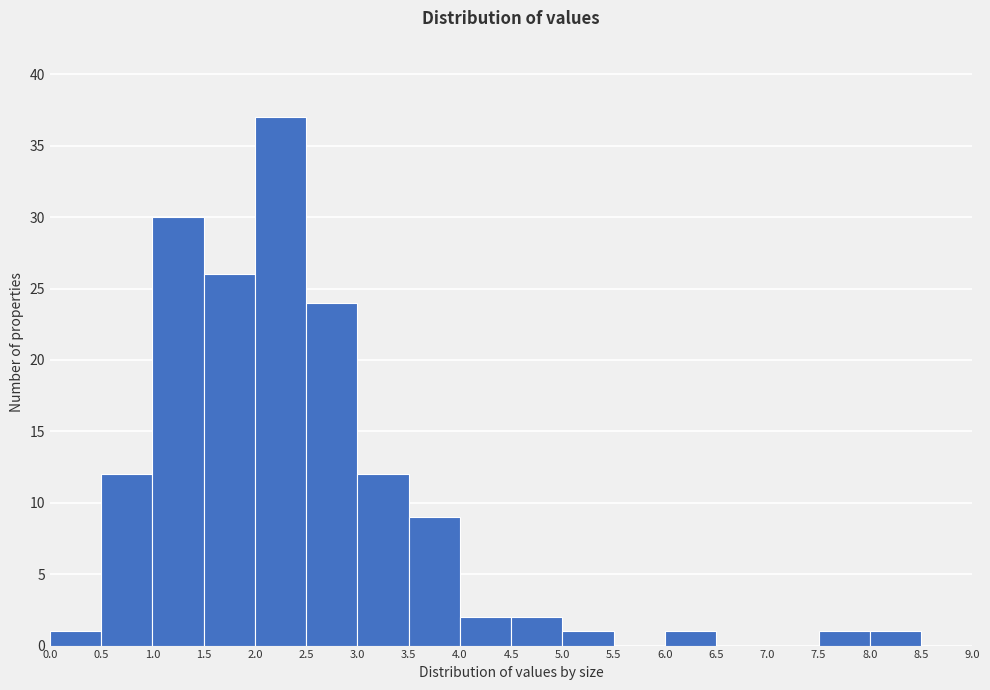

Reading left to right, list every bar in this chart as the range it spans on the x-axis followed by its height. The values are not printed on the chart, so give them approximately, as read against the axis.

0.0 to 0.5: 1
0.5 to 1.0: 12
1.0 to 1.5: 30
1.5 to 2.0: 26
2.0 to 2.5: 37
2.5 to 3.0: 24
3.0 to 3.5: 12
3.5 to 4.0: 9
4.0 to 4.5: 2
4.5 to 5.0: 2
5.0 to 5.5: 1
5.5 to 6.0: 0
6.0 to 6.5: 1
6.5 to 7.0: 0
7.0 to 7.5: 0
7.5 to 8.0: 1
8.0 to 8.5: 1
8.5 to 9.0: 0